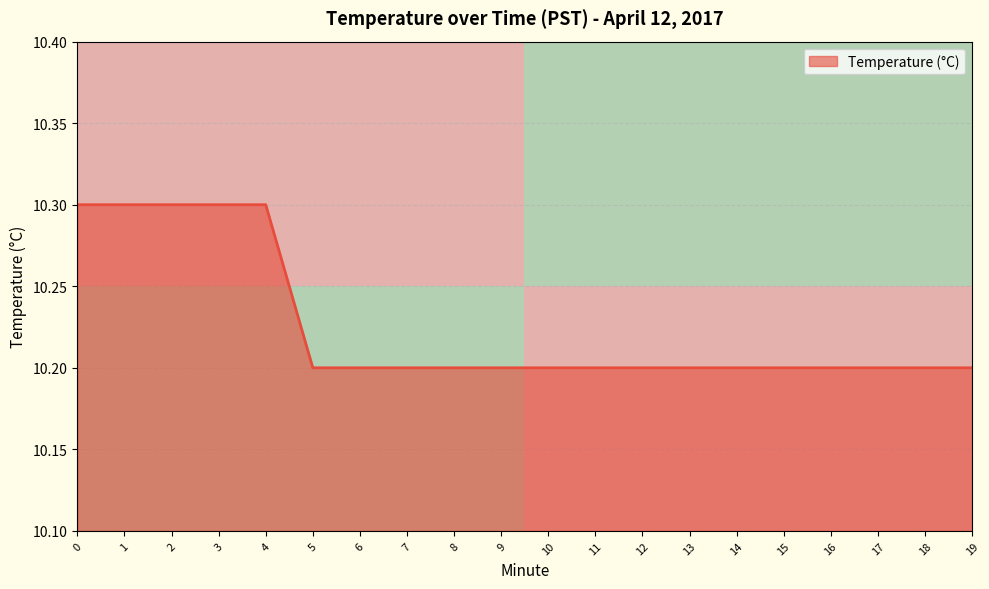

The Temperature (°C) series shows 3.2 at 11. True or false?

False